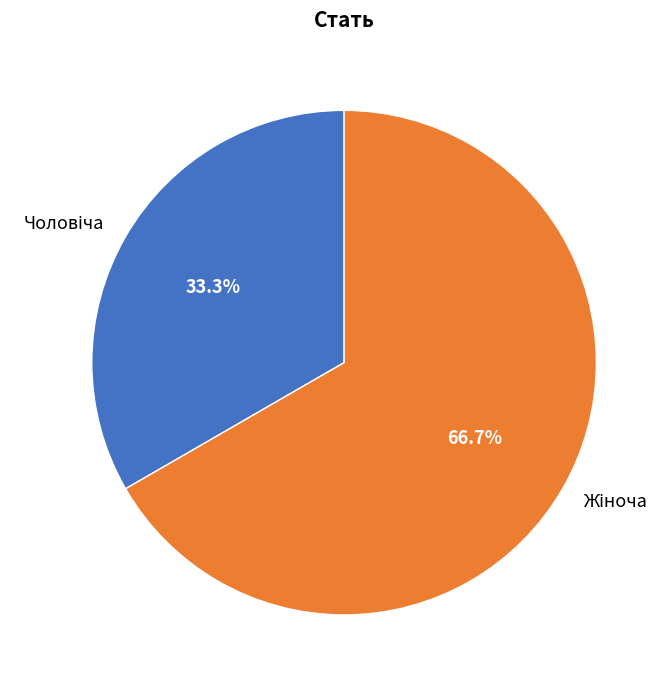

Is there a majority slice in this chart?

Yes